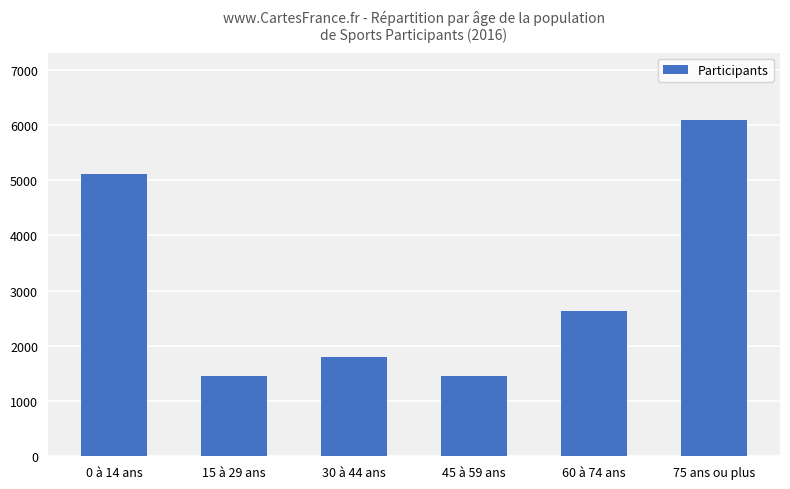

How many data points does each series have?

6